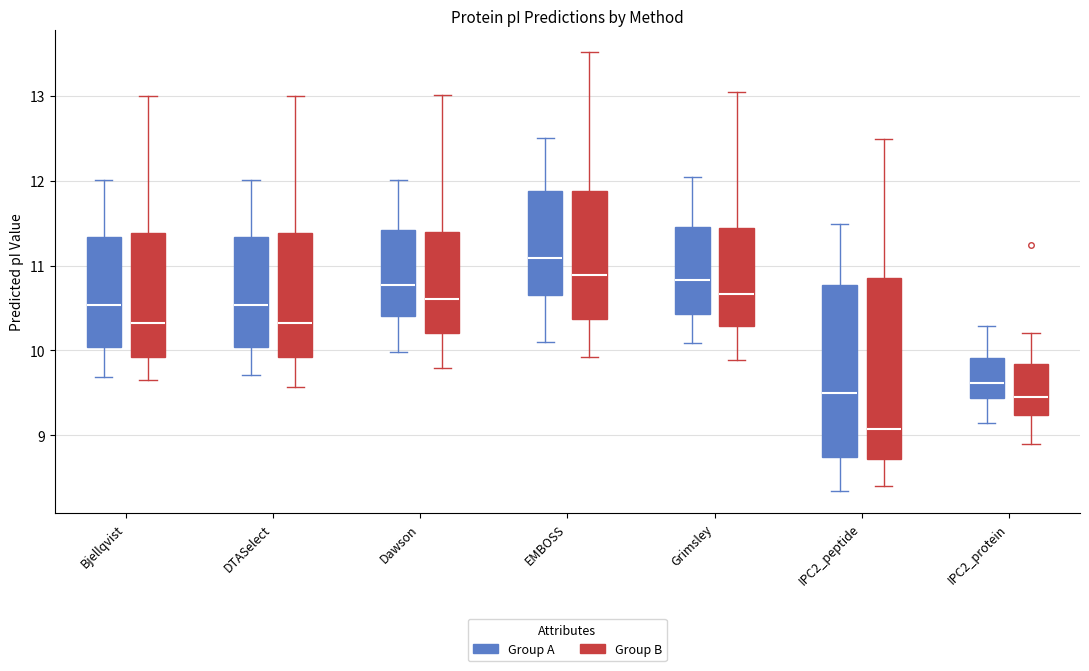

Which box has the highest median line?

EMBOSS (Group A)